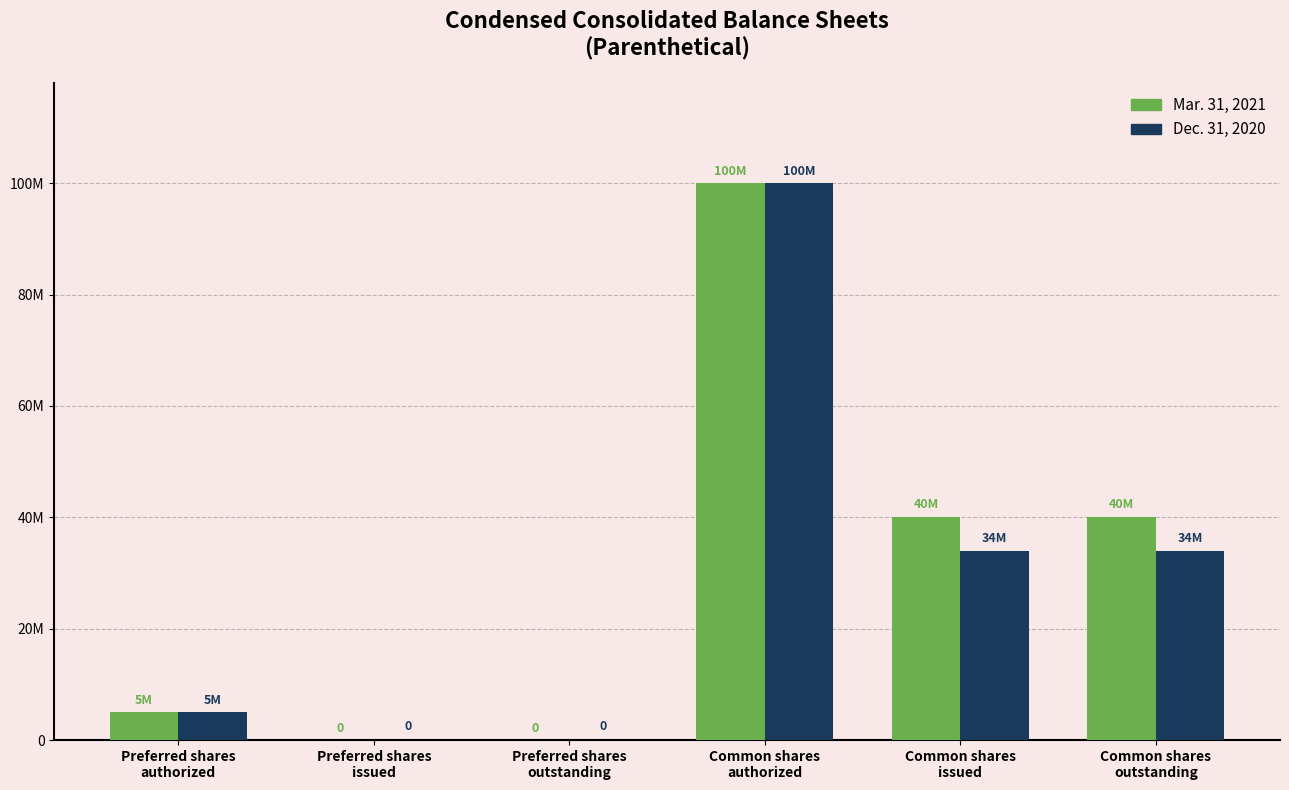

What are all the series names shown in the legend?

Mar. 31, 2021, Dec. 31, 2020